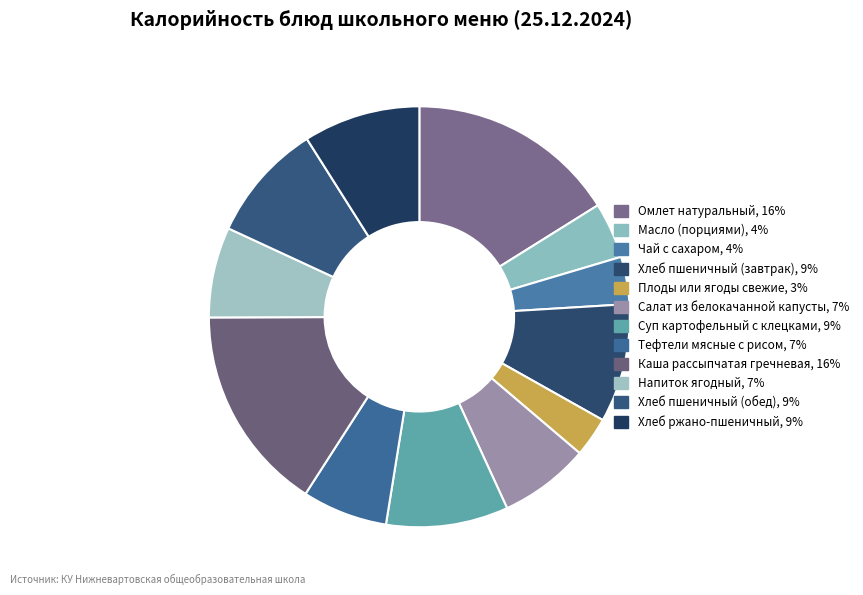

To the nearest percent, what portion does Плоды или ягоды свежие represent?

3%